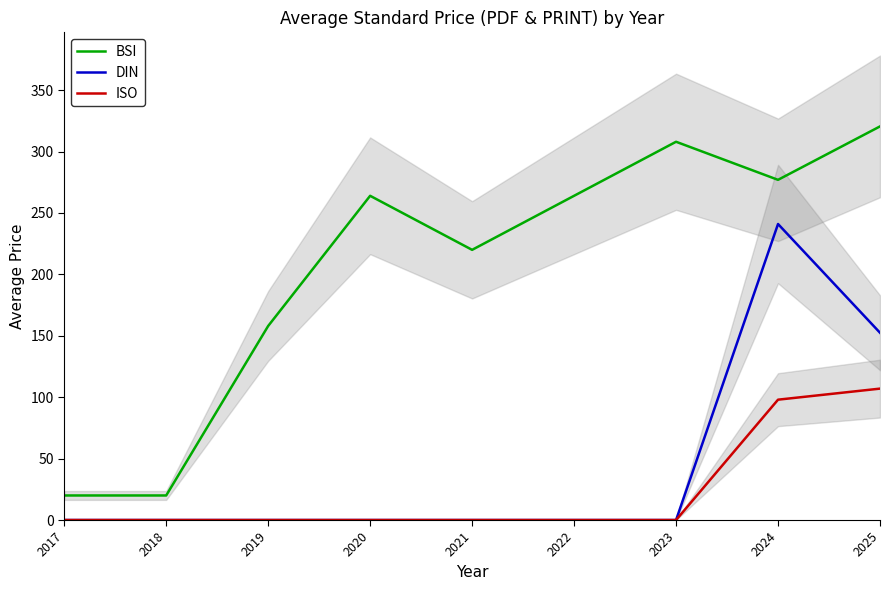

The DIN series shows 0.0 at 2017. True or false?

True